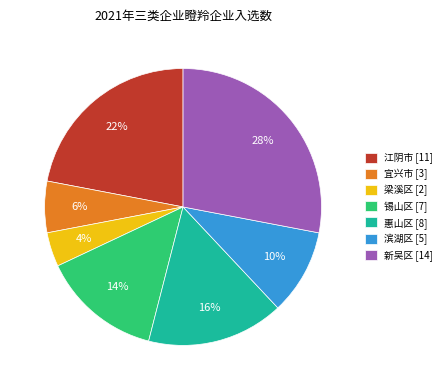

Is there a majority slice in this chart?

No